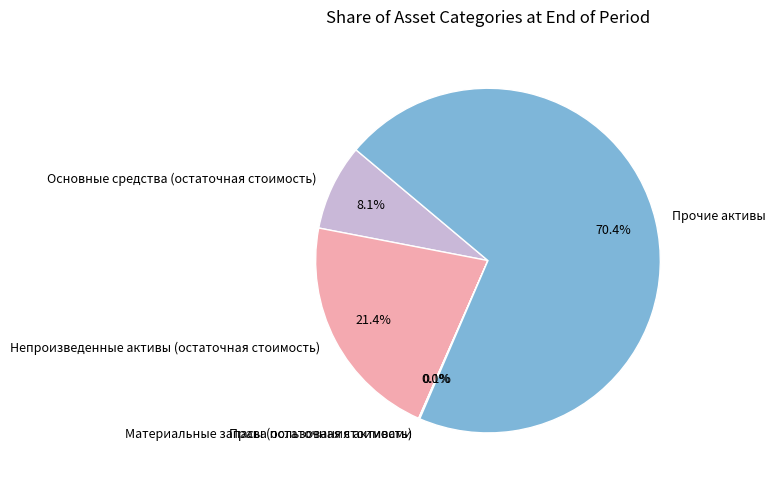

Is Прочие активы the majority of the pie?

Yes